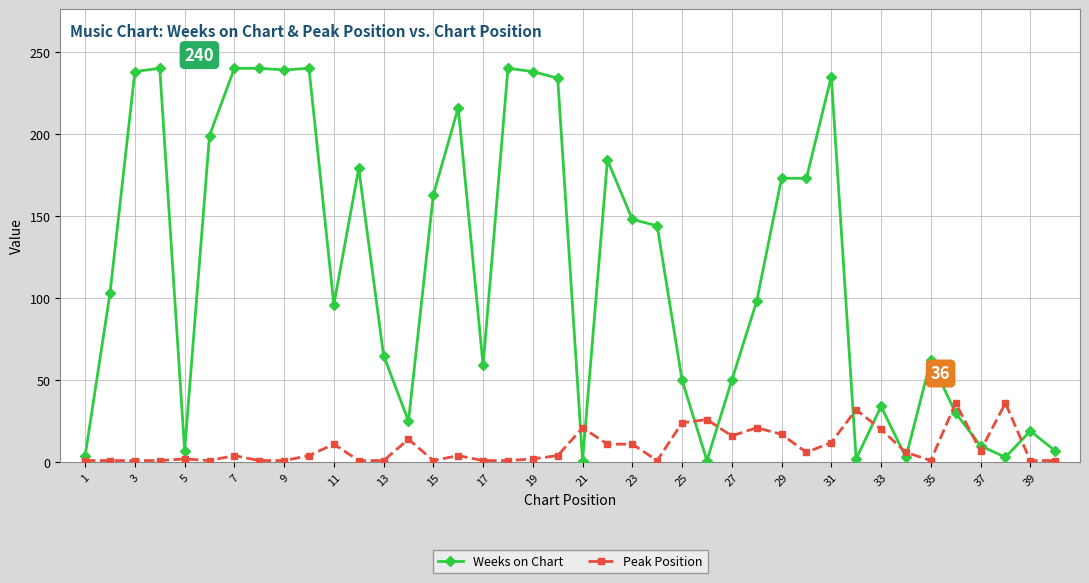

Rank the series by their maximum value, from highest to lowest.

Weeks on Chart, Peak Position